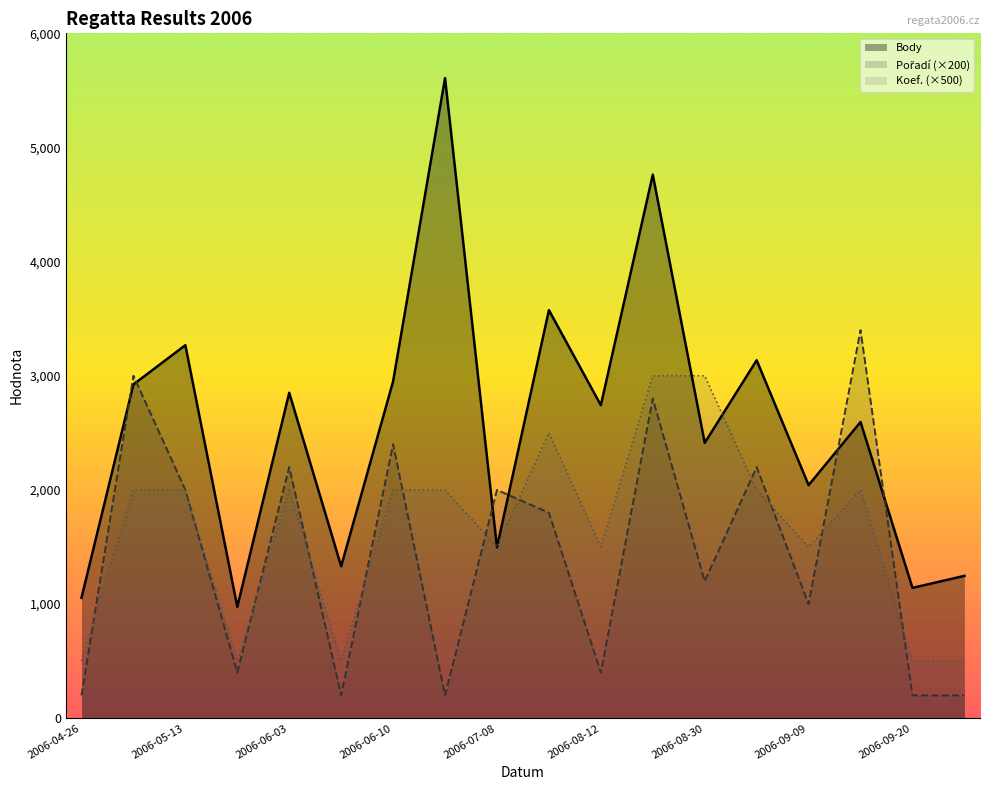

How many data points does each series have?

18